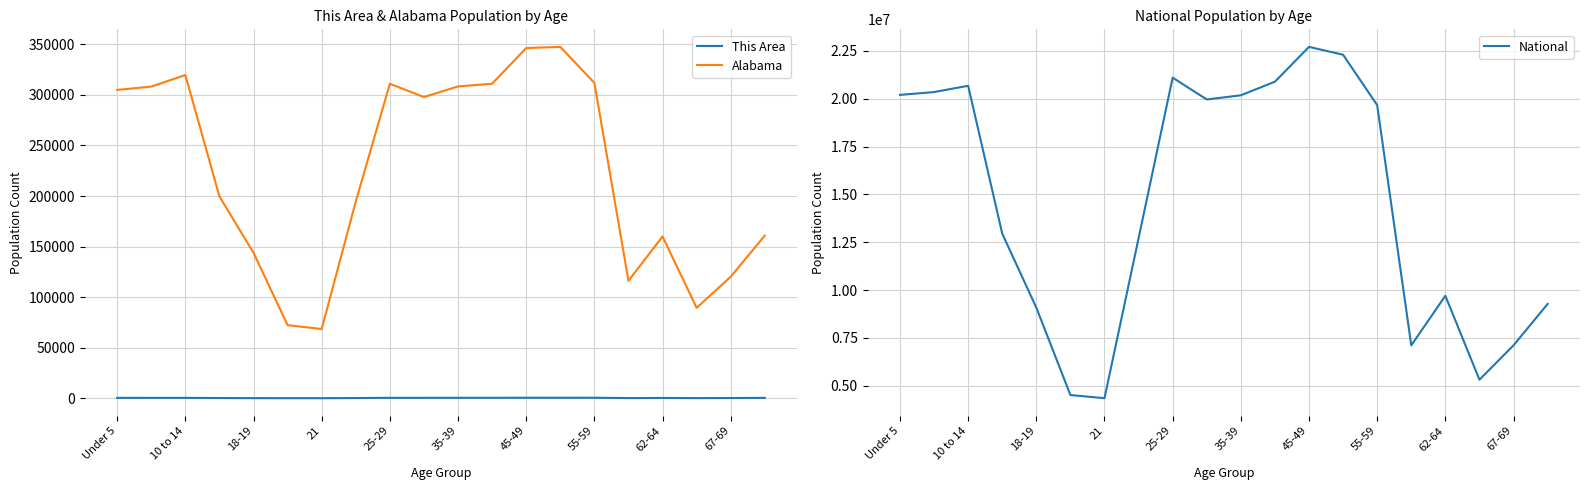

True or false: This Area and Alabama cross at least once.

False